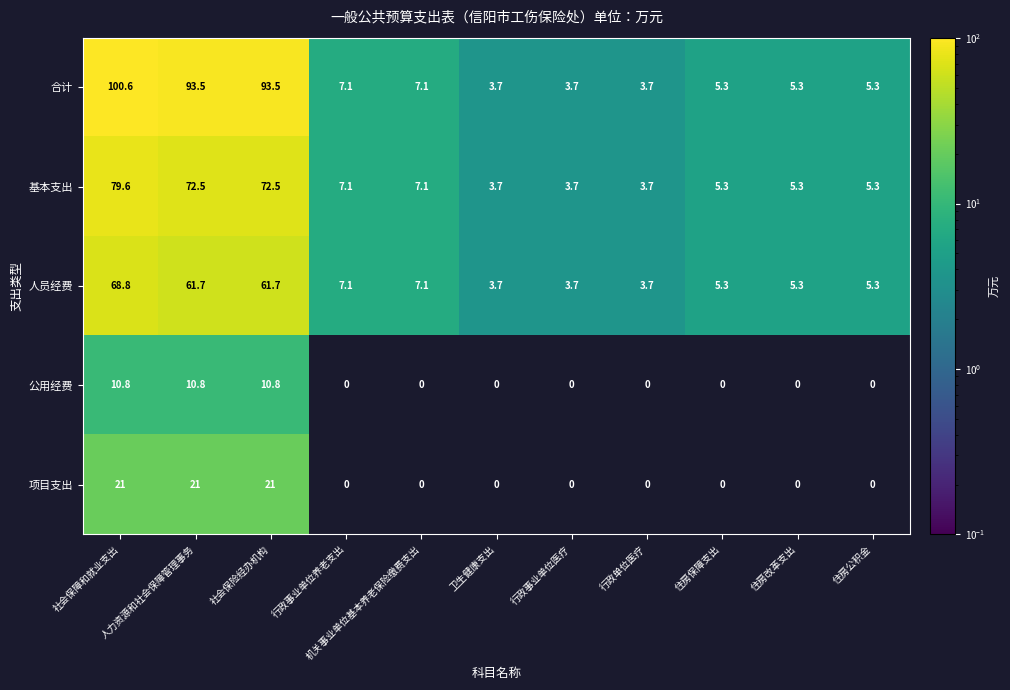

What is the difference between the maximum and minimum values in the 人员经费 series?

65.1